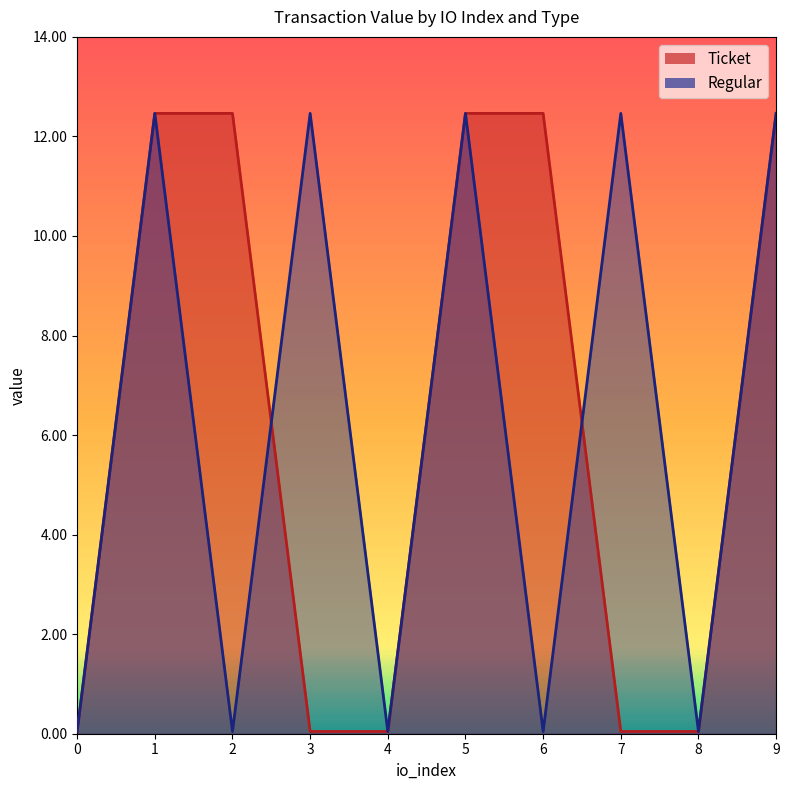

Which series has the largest range (max minus min)?

Ticket